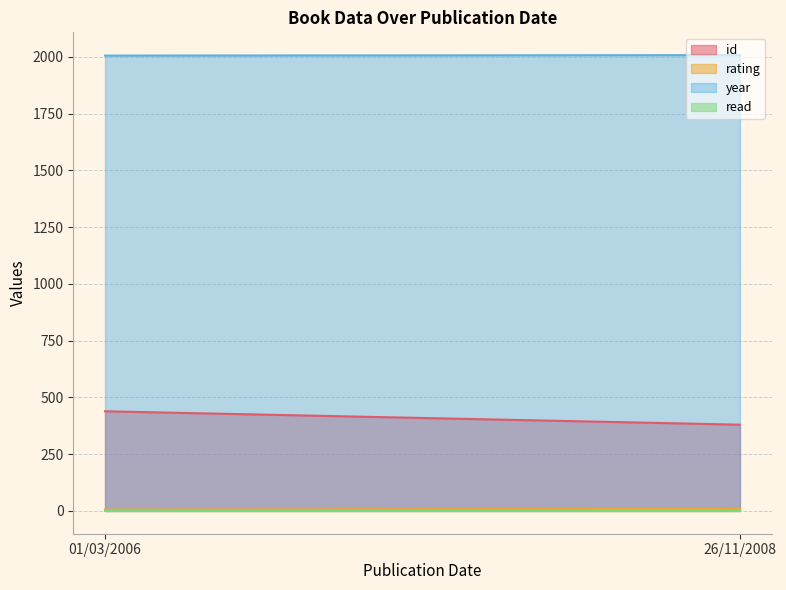

Between 26/11/2008 and 01/03/2006, which is larger?

01/03/2006